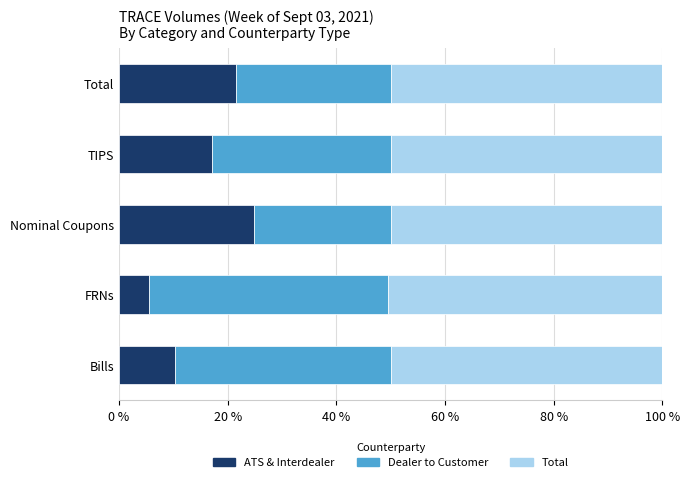

Rank the categories by ATS & Interdealer value from highest to lowest.

Nominal Coupons, Total, TIPS, Bills, FRNs